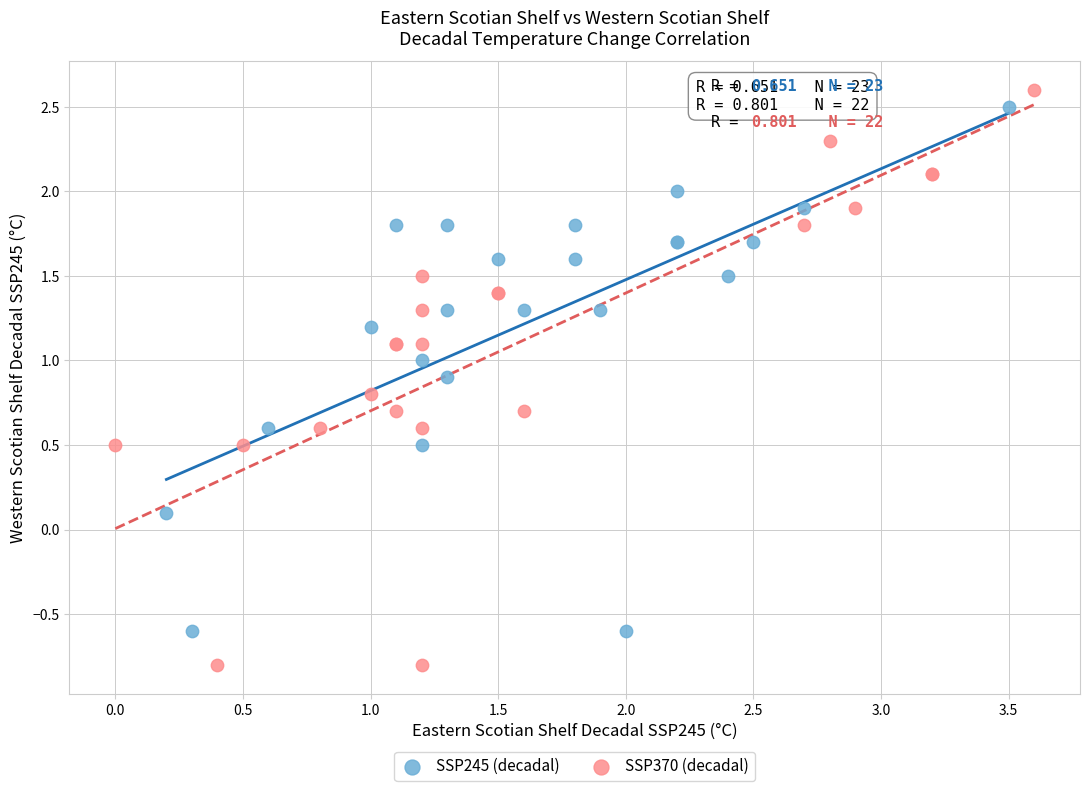

Which series has the largest Y range (max minus min)?

SSP370 (decadal)